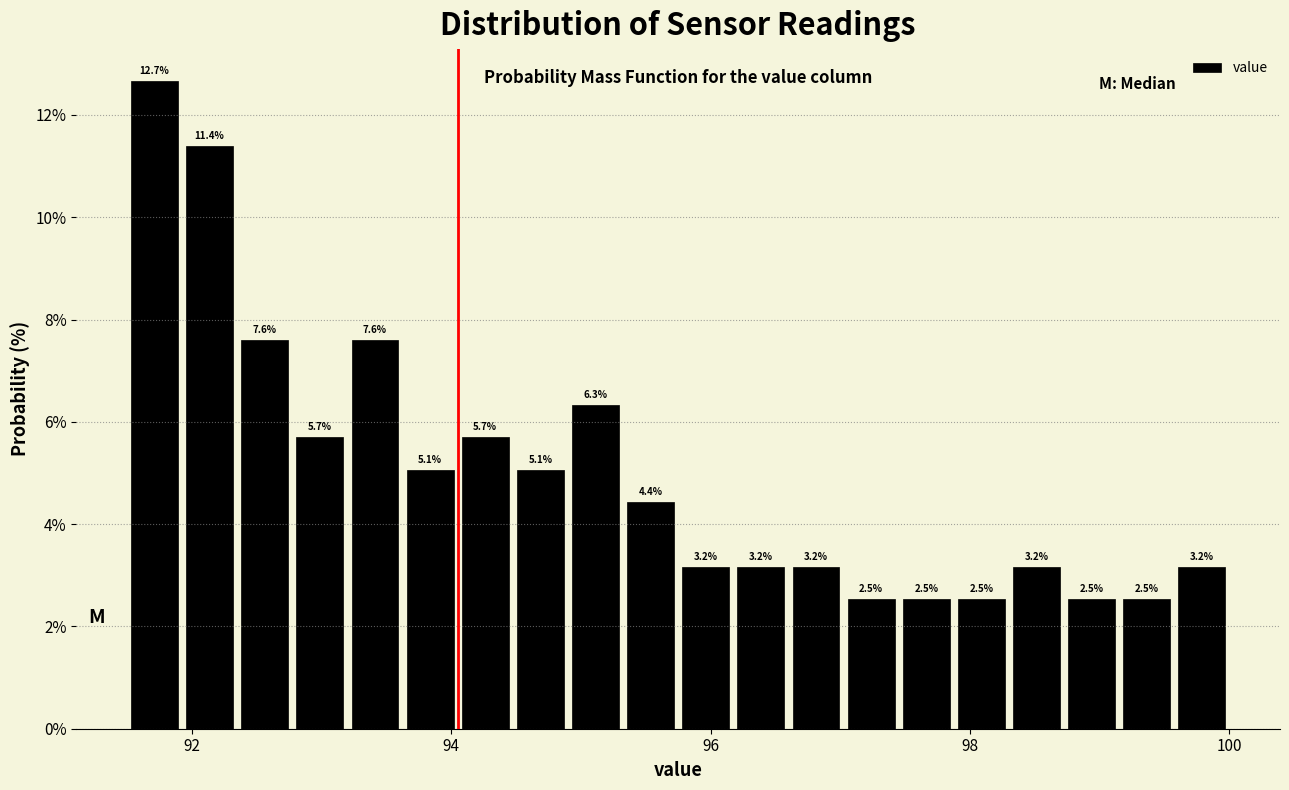

Around what value on the x-axis is the tallest bar? Give the approximate position of its centre, as read against the axis.

91.8